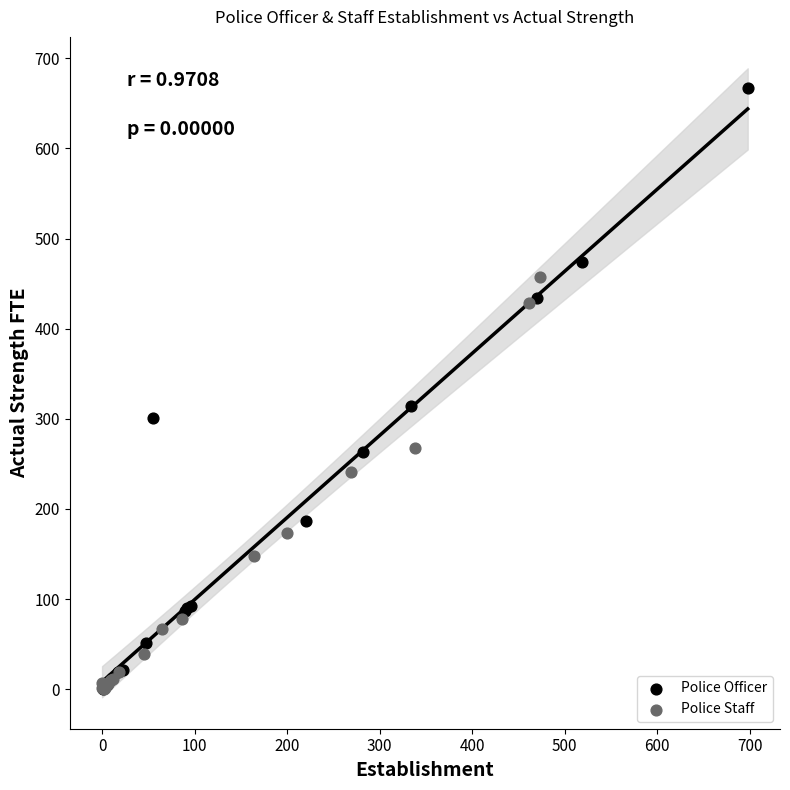

Which series contains the highest Y value?

Police Officer